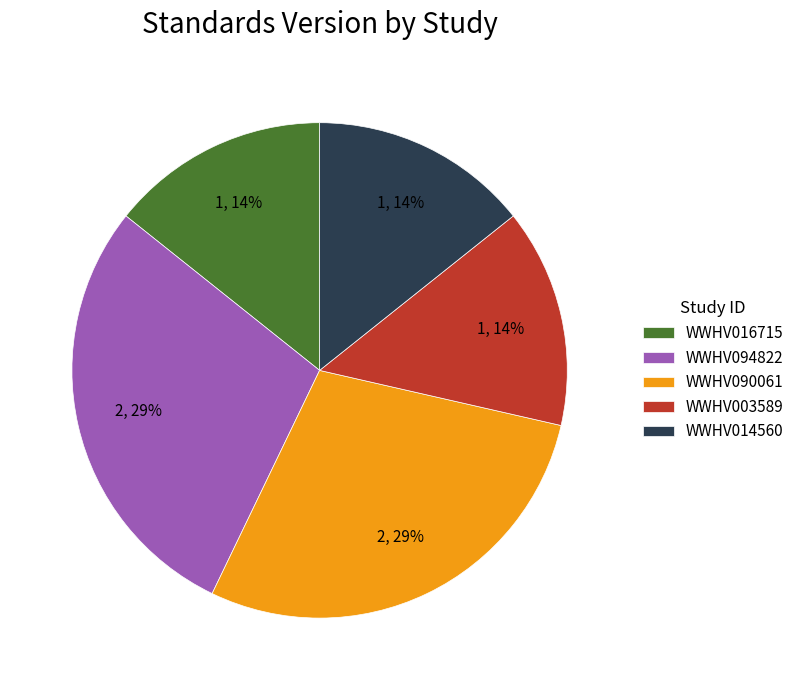

What percentage is the WWHV003589 slice, to the nearest percent?

14%